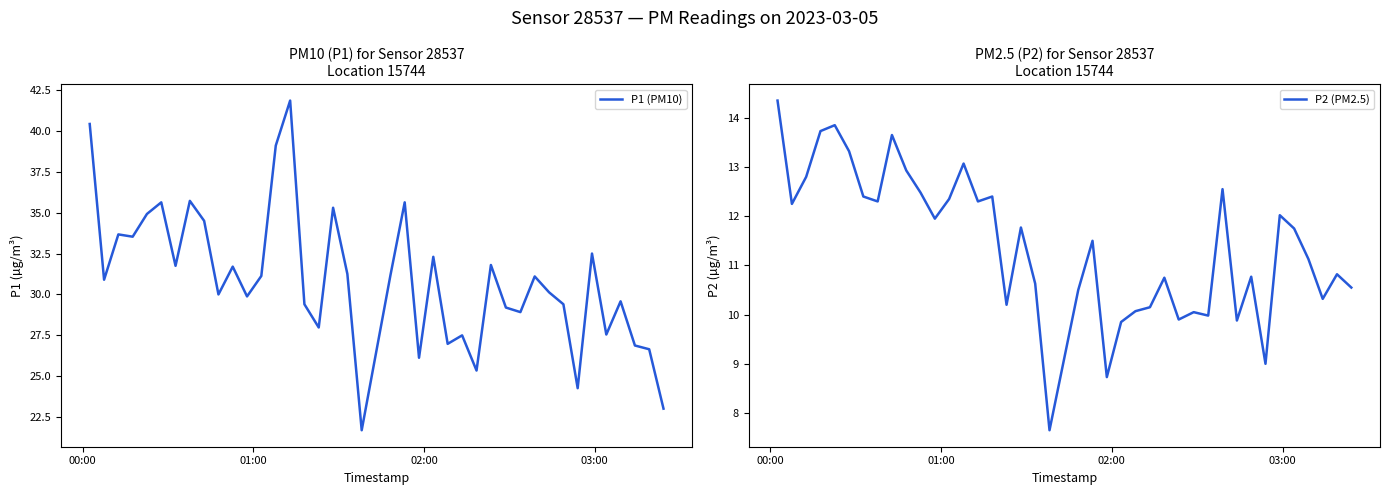

Rank the series by their average value, from highest to lowest.

P1 (PM10), P2 (PM2.5)